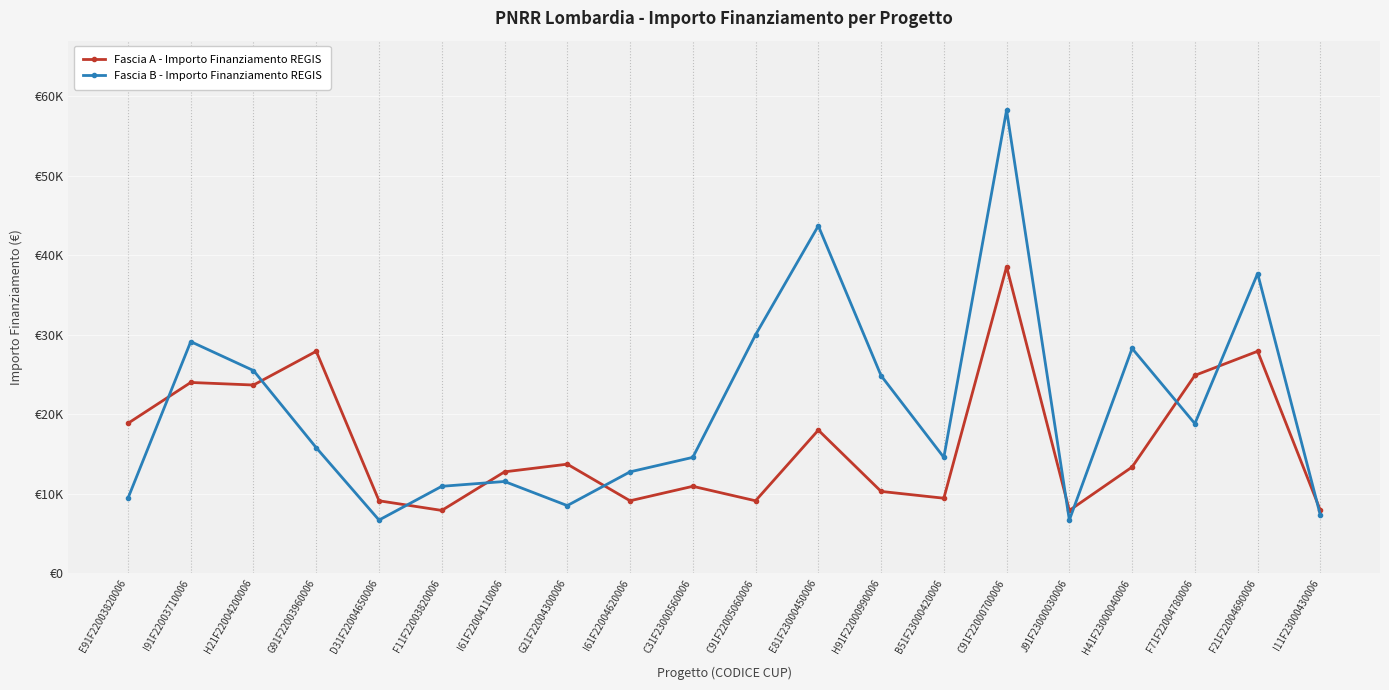

Which series ends up on top after the final intersection of Fascia A - Importo Finanziamento REGIS and Fascia B - Importo Finanziamento REGIS?

Fascia A - Importo Finanziamento REGIS